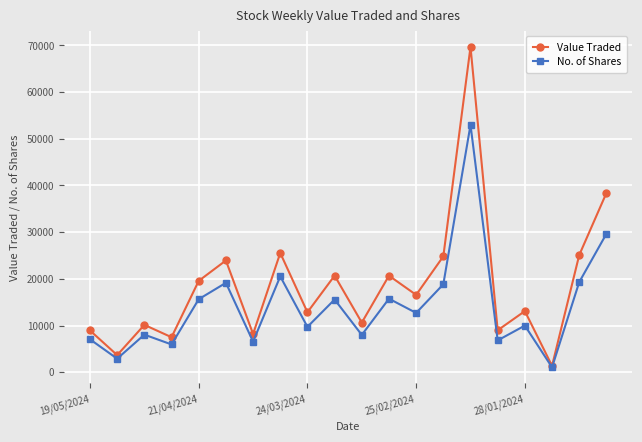

Which series has the largest total across all categories?

Value Traded